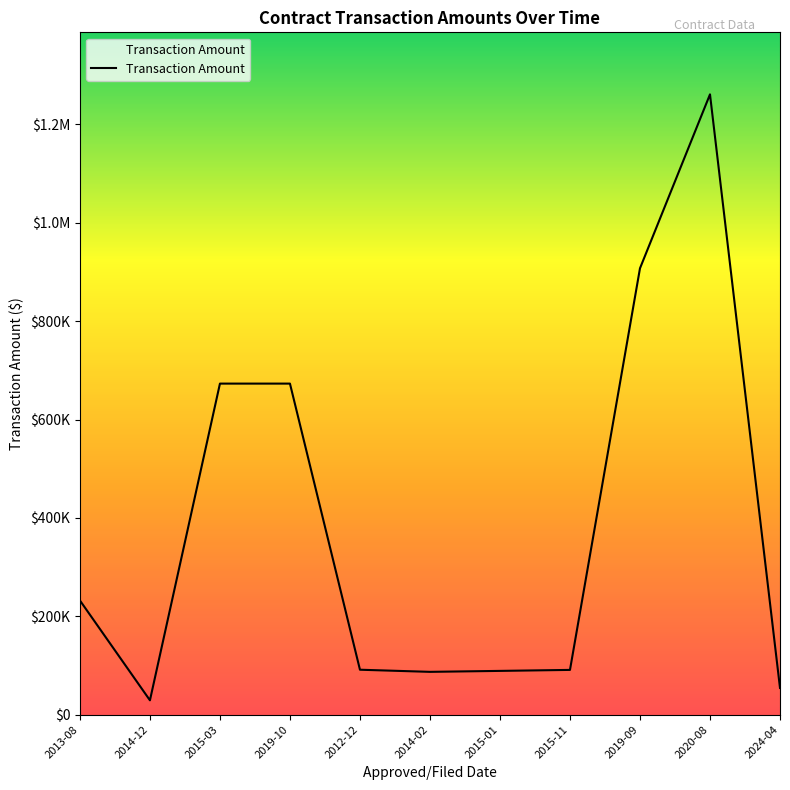

Reading left to right, transcribe all the data shown in this chart.

2013-08=232000	2014-12=29000	2015-03=673022	2019-10=673023	2012-12=91200	2014-02=86872	2015-01=88820	2015-11=90832	2019-09=907475	2020-08=1261212	2024-04=54114